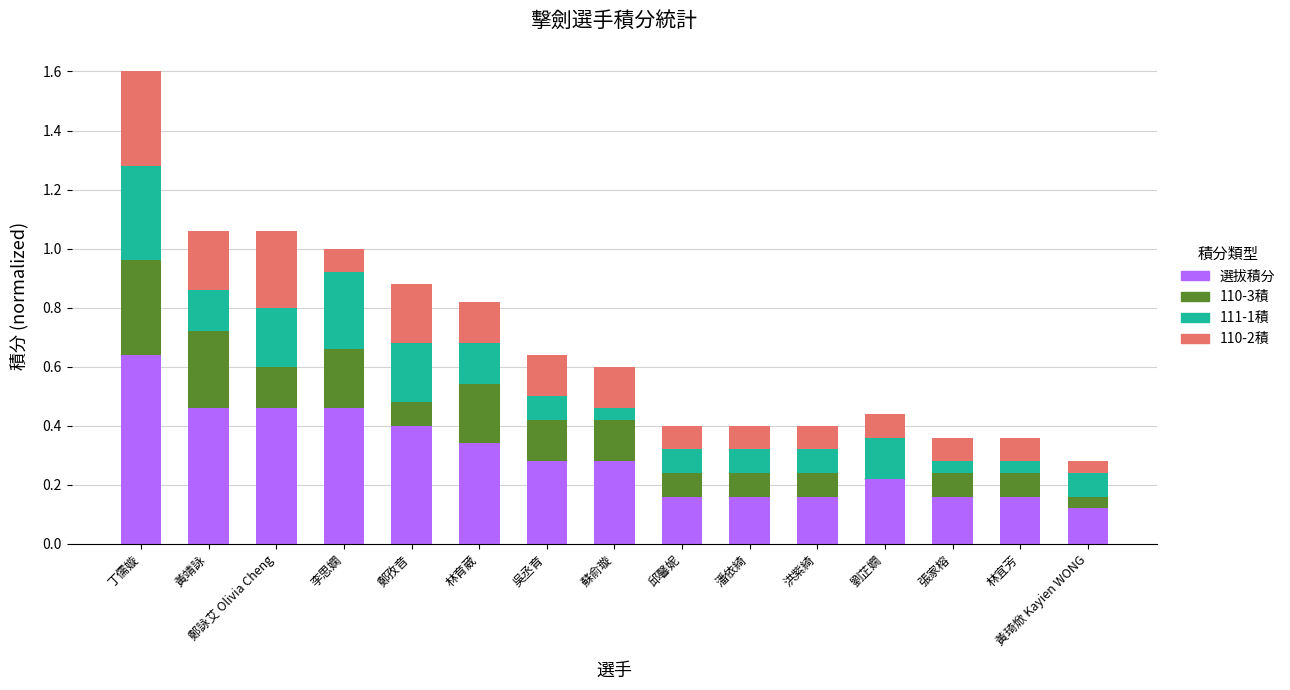

The value of 選拔積分 at 潘依綺 is 0.1. True or false?

False